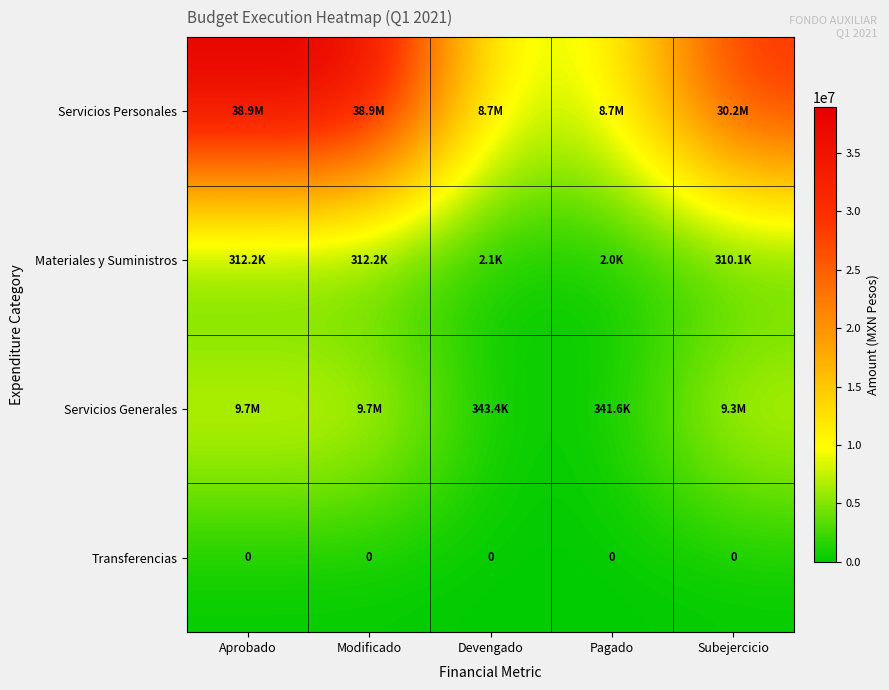

What is the total value across all series at Subejercicio?

39796439.3